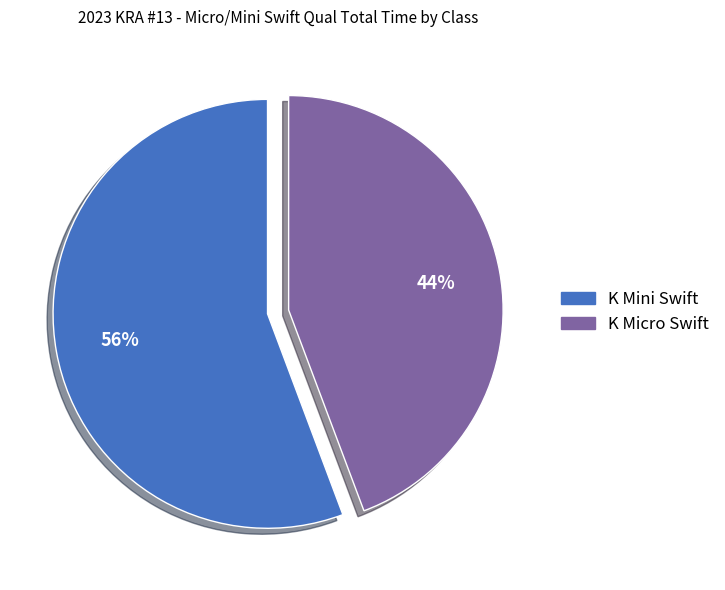

Do K Mini Swift and K Micro Swift together represent more than half of the pie?

Yes